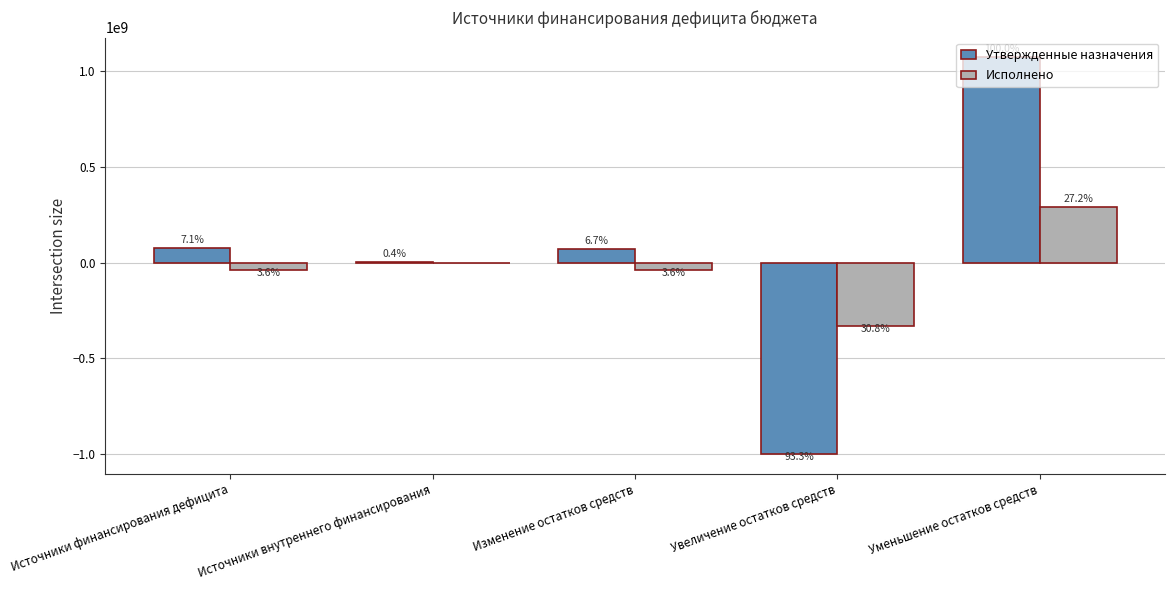

Reading right to left, list all the values displayed in this chart.

Утвержденные назначения: 1072838663.5	-1000976894.4	71861769.1	4187940.0	76049709.1
Исполнено: 291740193.1	-330731357.8	-38991164.7	0.0	-38991164.7